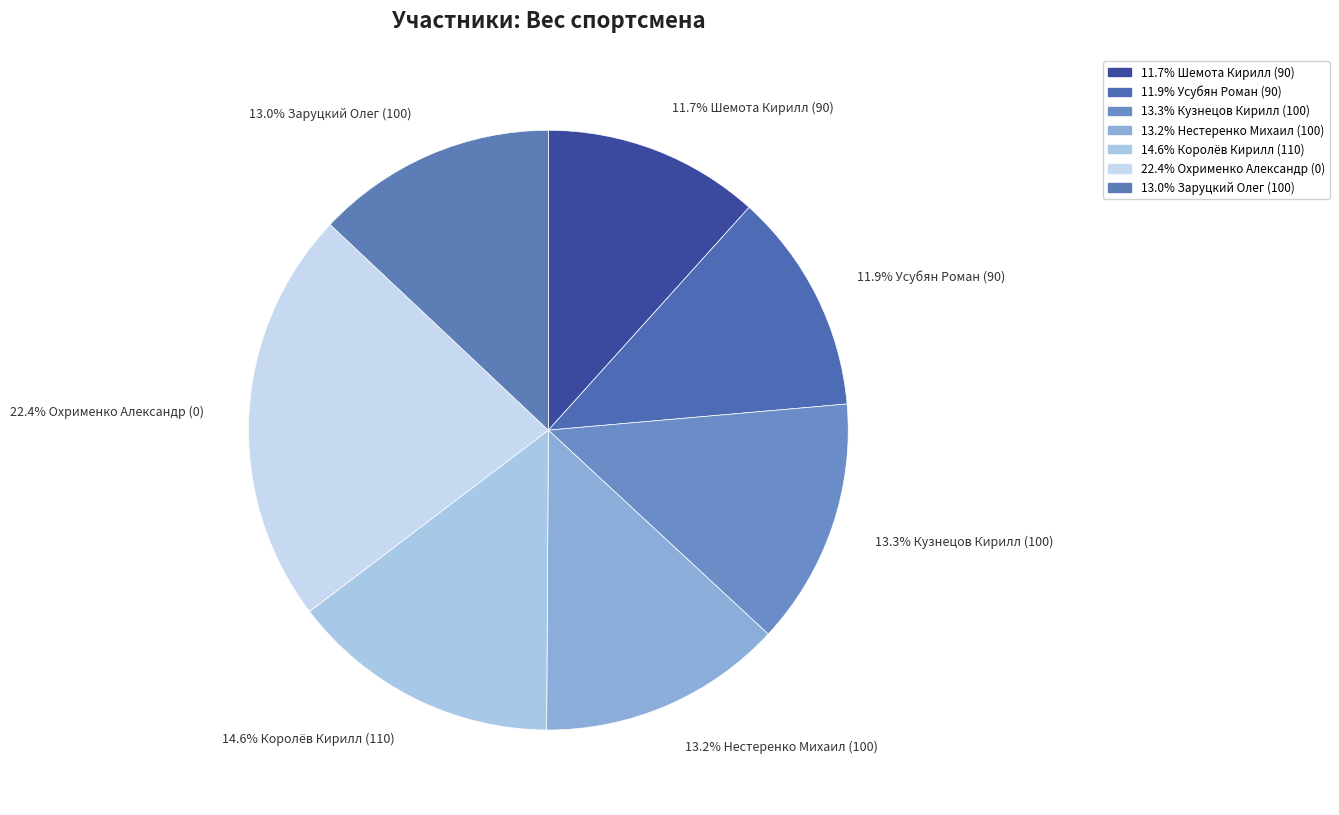

Which category has the smallest portion of the pie?

Шемота Кирилл (90)